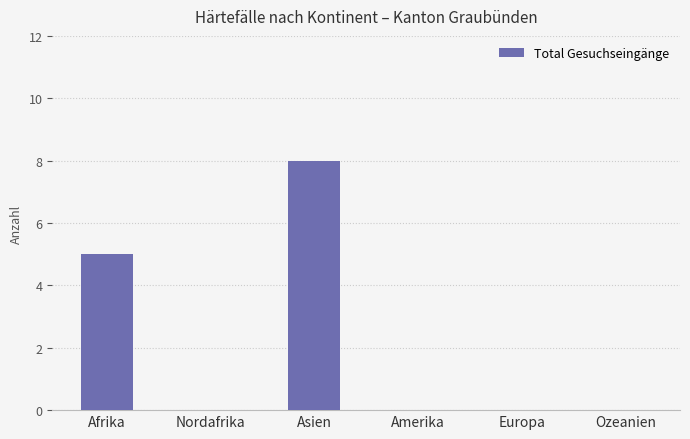

Reading left to right, transcribe all the data shown in this chart.

Afrika=5	Nordafrika=0	Asien=8	Amerika=0	Europa=0	Ozeanien=0